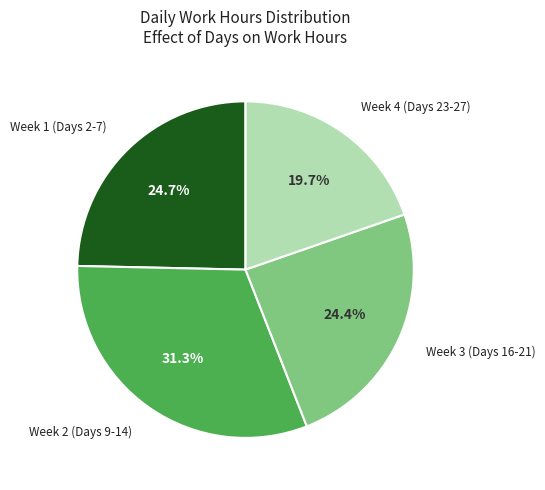

Approximately how many times larger is the value at Week 2 (Days 9-14) compared to Week 3 (Days 16-21)?

1.3